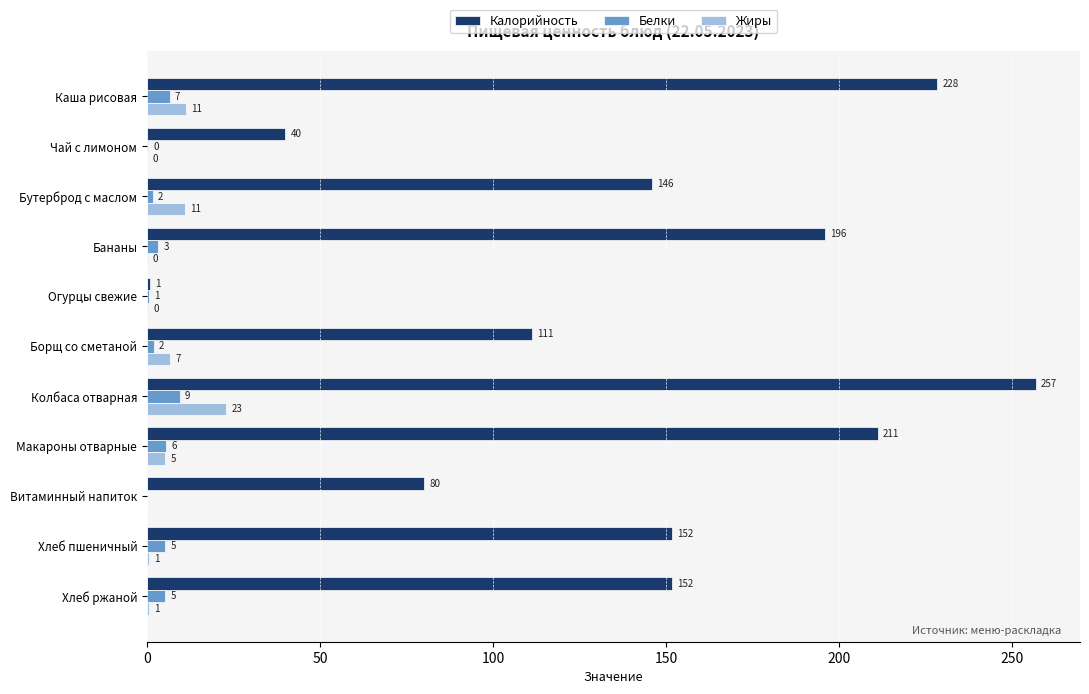

Which series has the largest range (max minus min)?

Калорийность